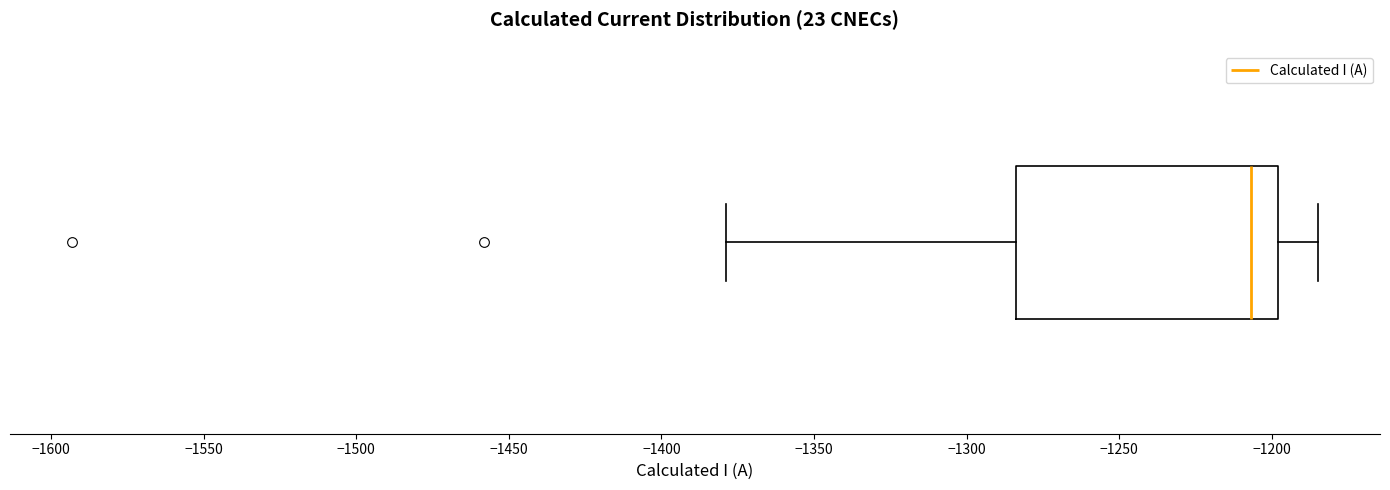

Where does the right whisker of the box end on the x-axis? The values are not printed on the chart, so give them approximately, as read against the axis.

-1185